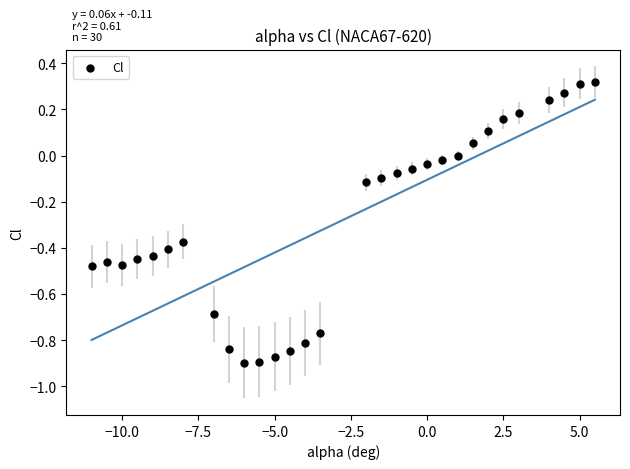

What is the range of Y values (max minus min)?

1.2